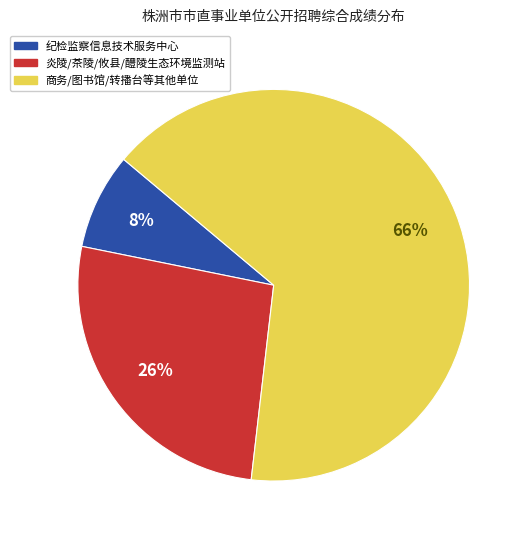

How many segments does this pie chart have?

3